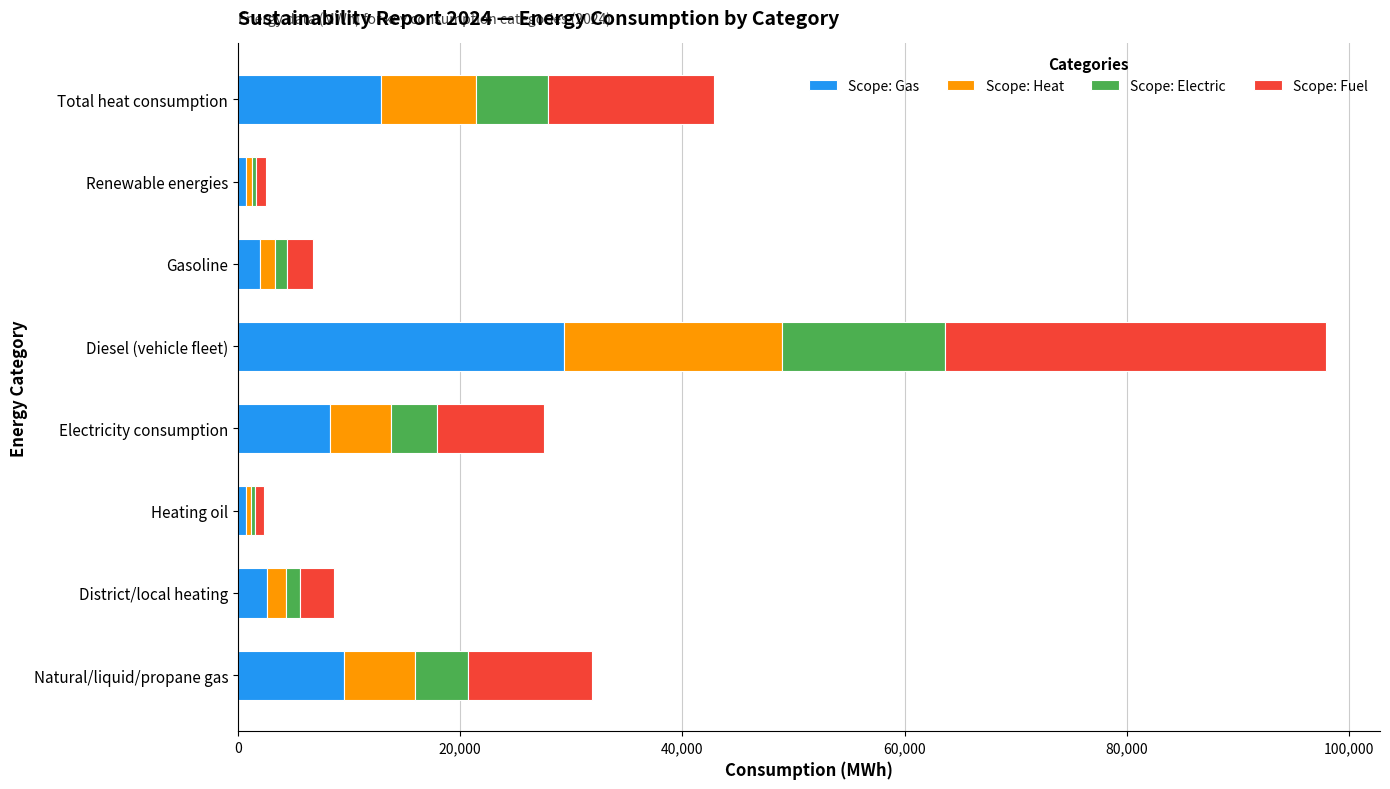

The Scope: Gas series shows 4280 at Electricity consumption. True or false?

False